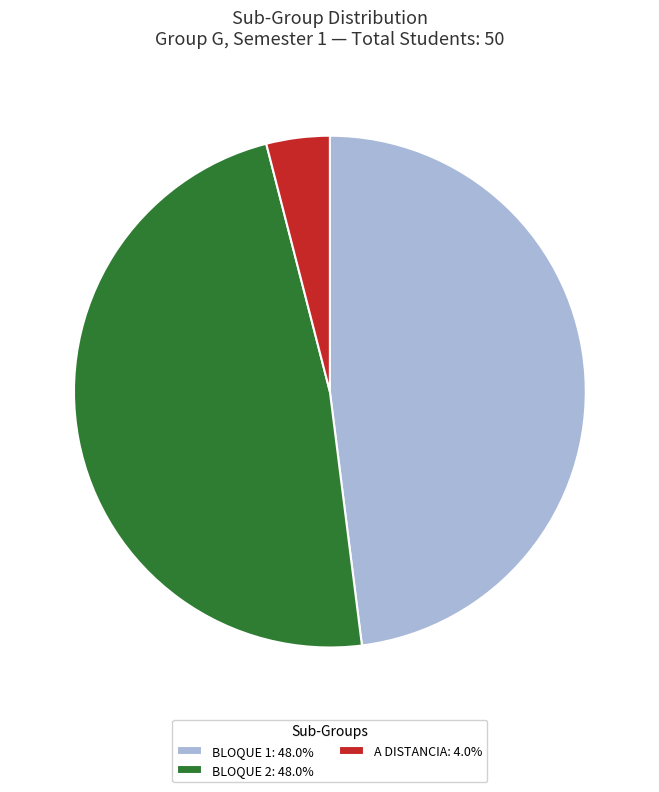

Count the number of slices in the pie.

3